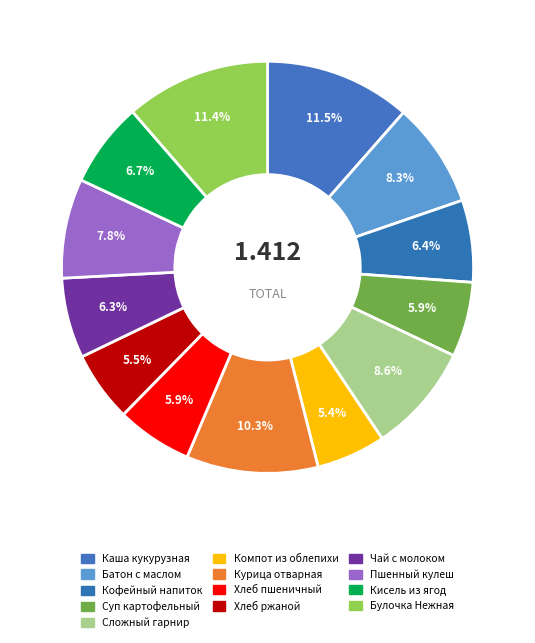

How many segments does this pie chart have?

13